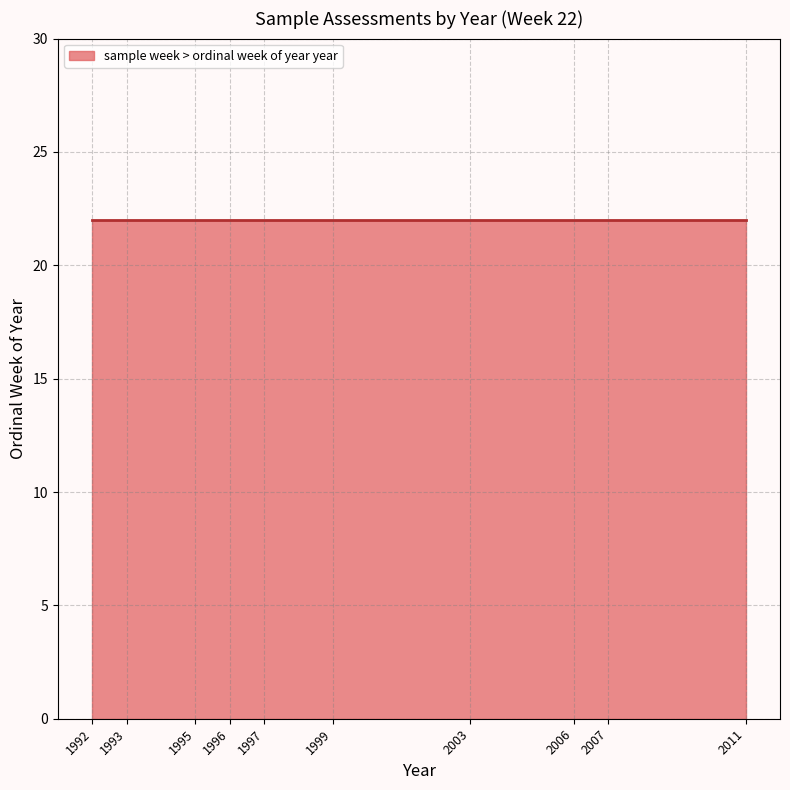

Approximately how many times larger is the value at 22 compared to 22?

1.0